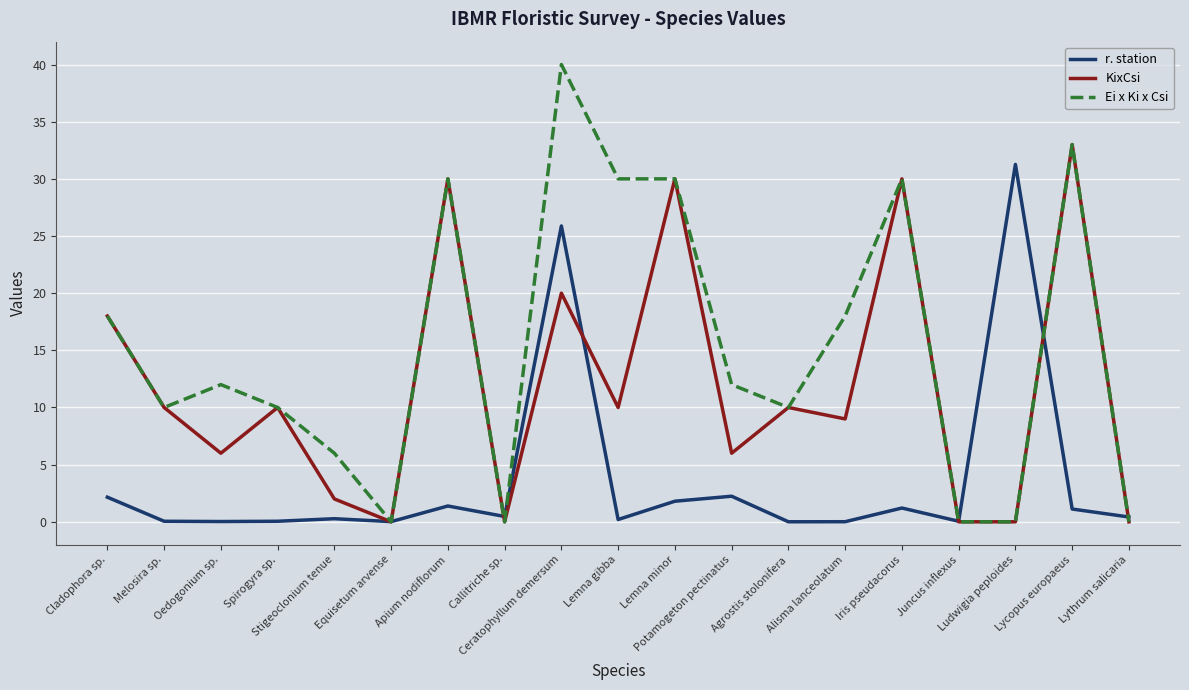

What is the difference between the Ei x Ki x Csi values at Lythrum salicaria and Iris pseudacorus?

30.0